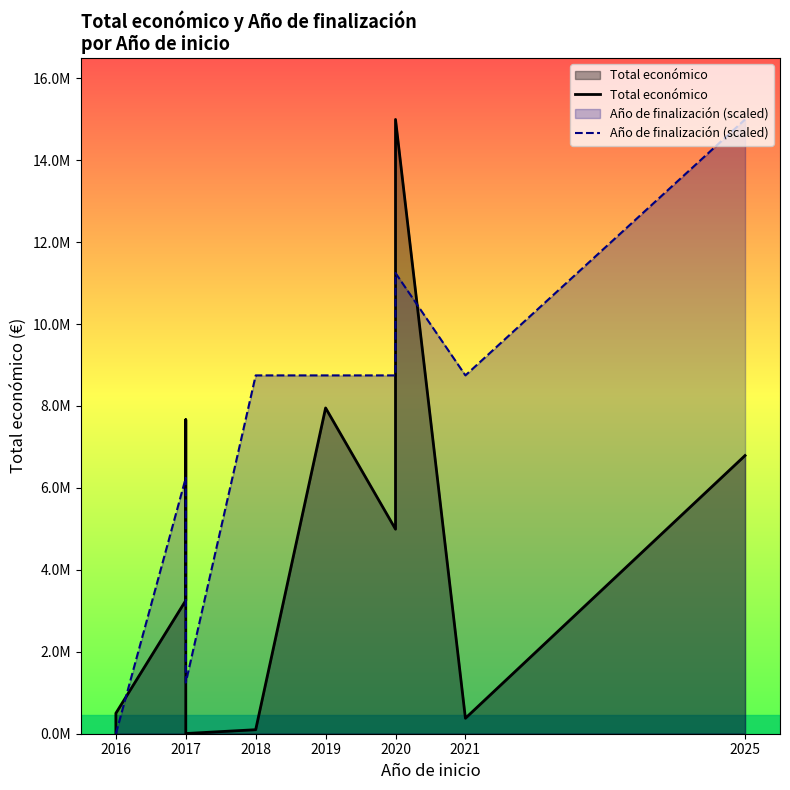

What is the lowest value of the Total económico series?

4000.0